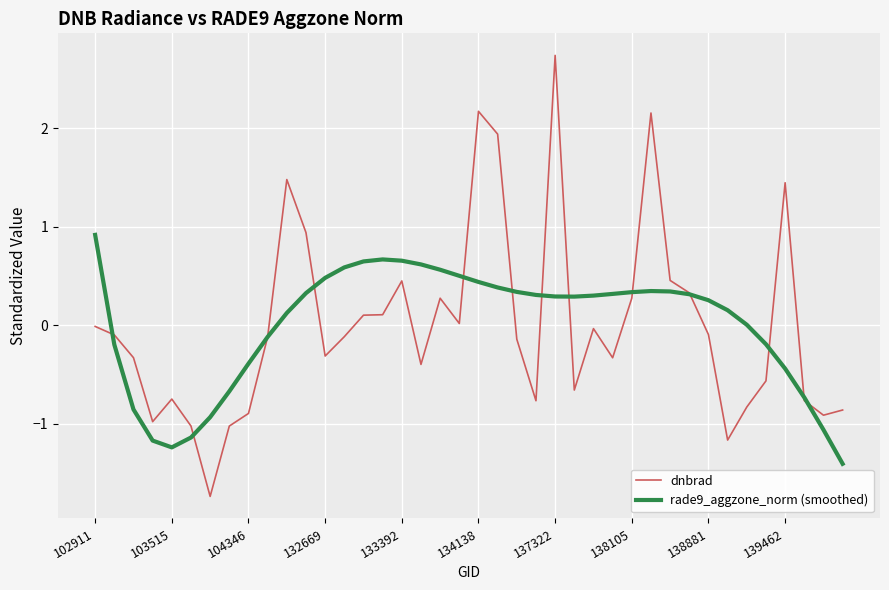

What is the lowest value of the rade9_aggzone_norm (smoothed) series?

-1.4